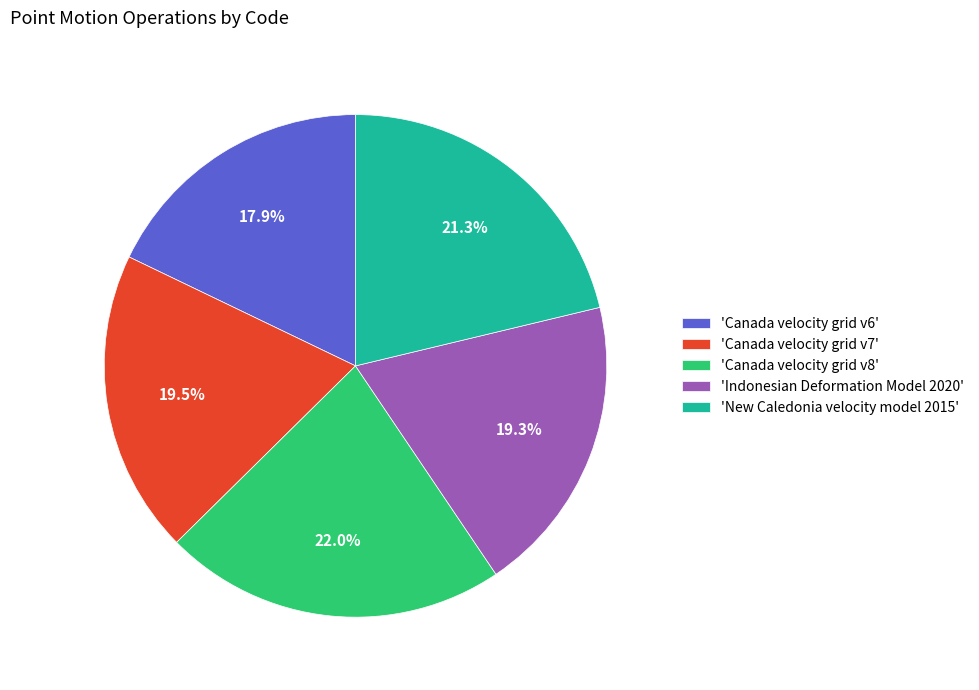

Count the number of slices in the pie.

5